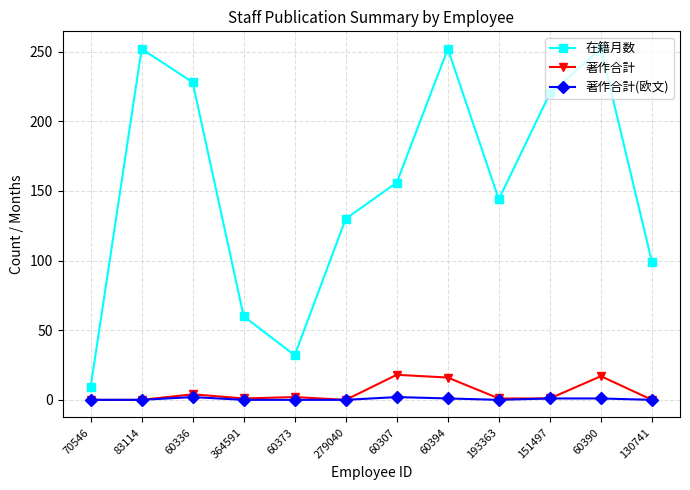

Rank the series by their maximum value, from lowest to highest.

著作合計(欧文), 著作合計, 在籍月数